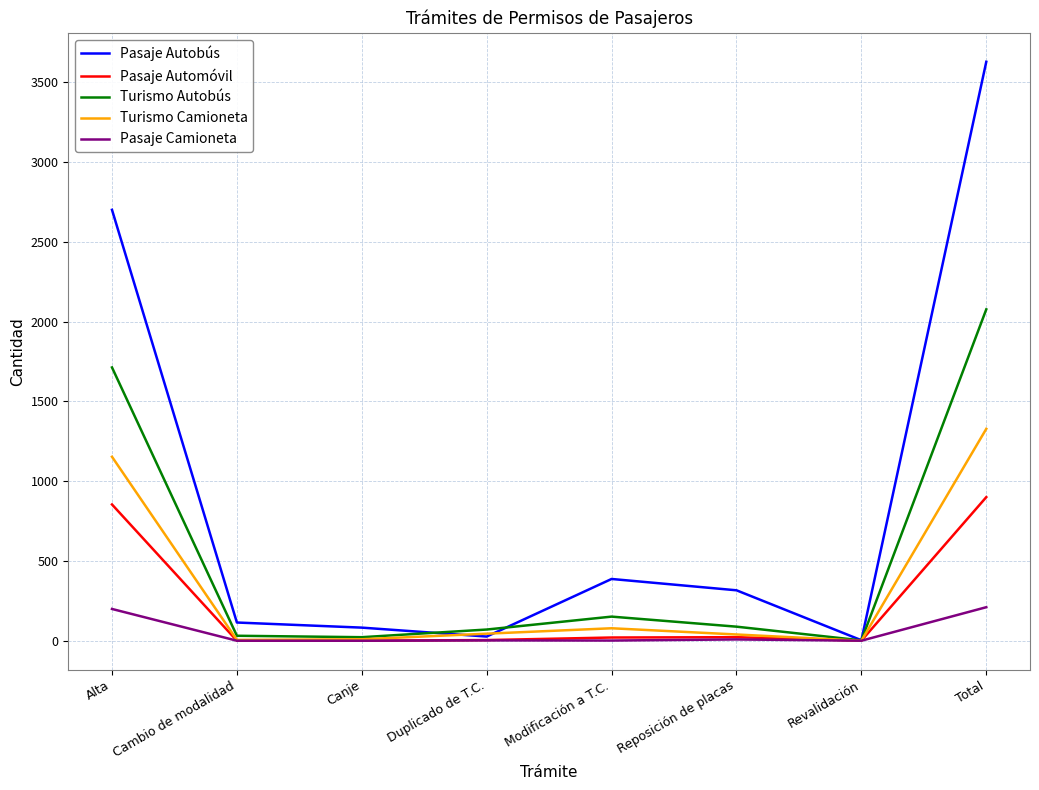

True or false: Pasaje Autobús has a value of 3 at Revalidación.

True